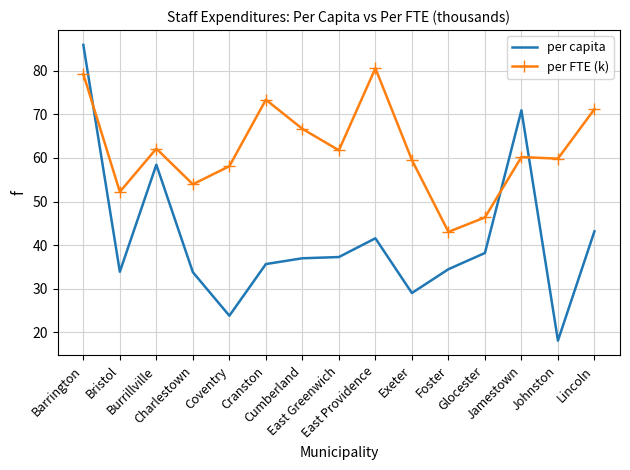

What are all the series names shown in the legend?

per capita, per FTE (k)